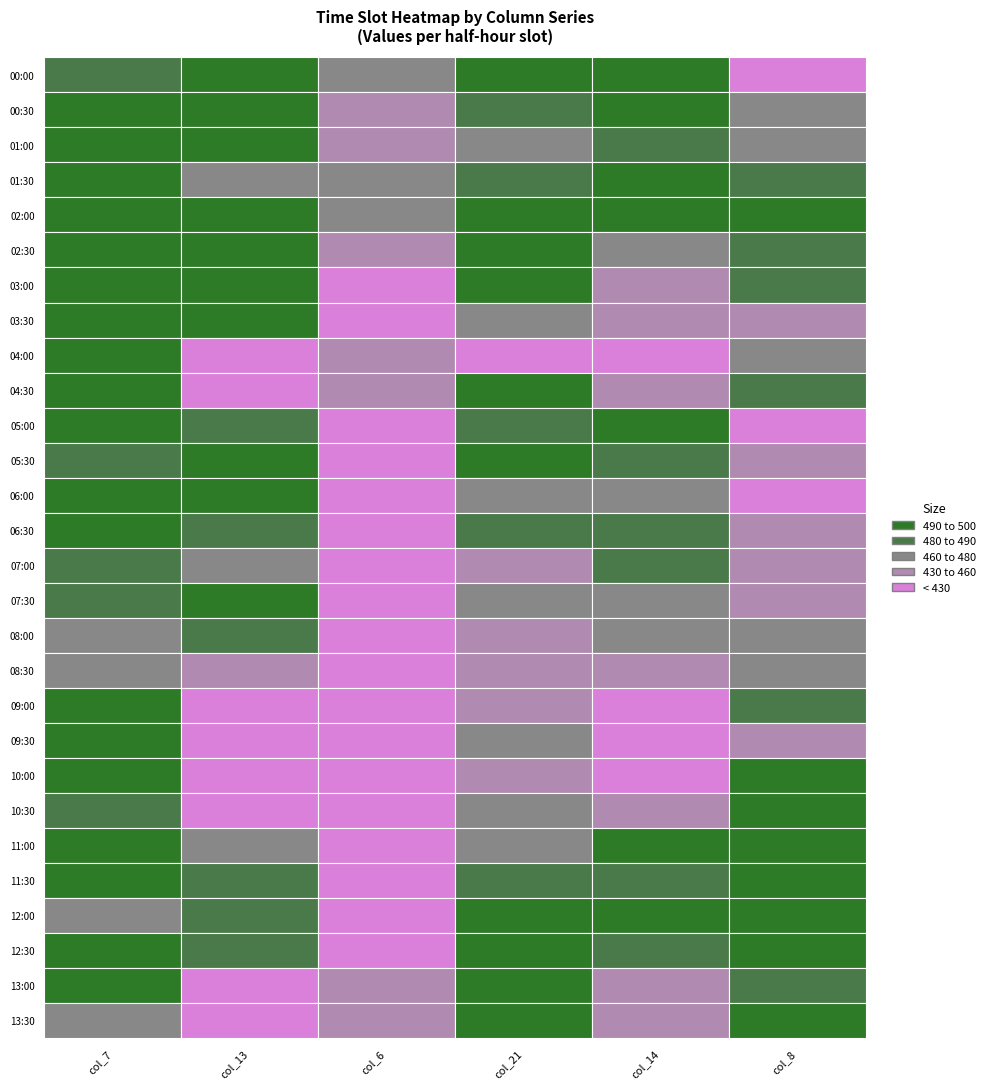

Which series has the widest spread of values?

col_6